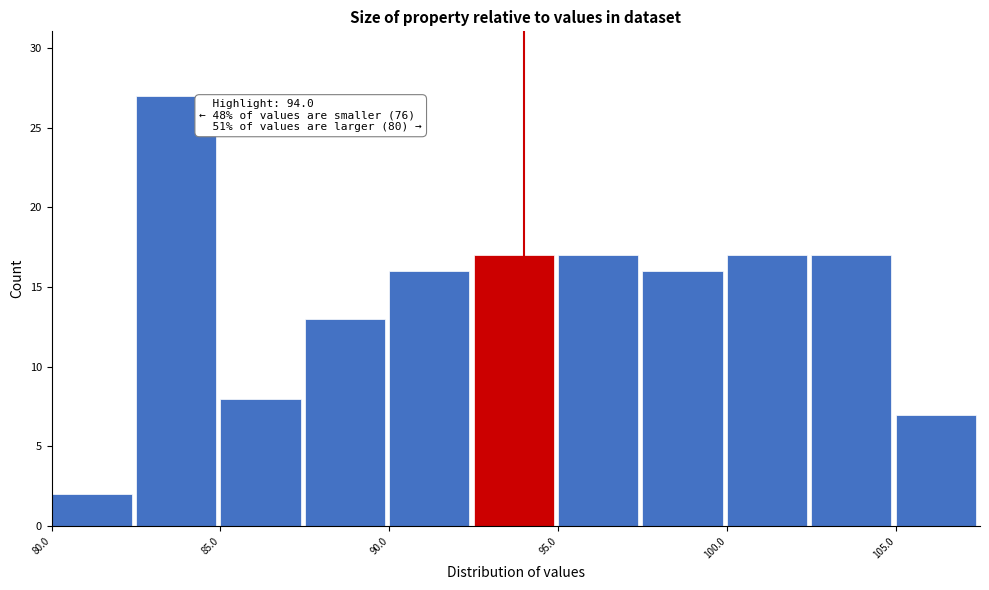

Which range on the x-axis has the tallest bar?

82.5 to 85.0